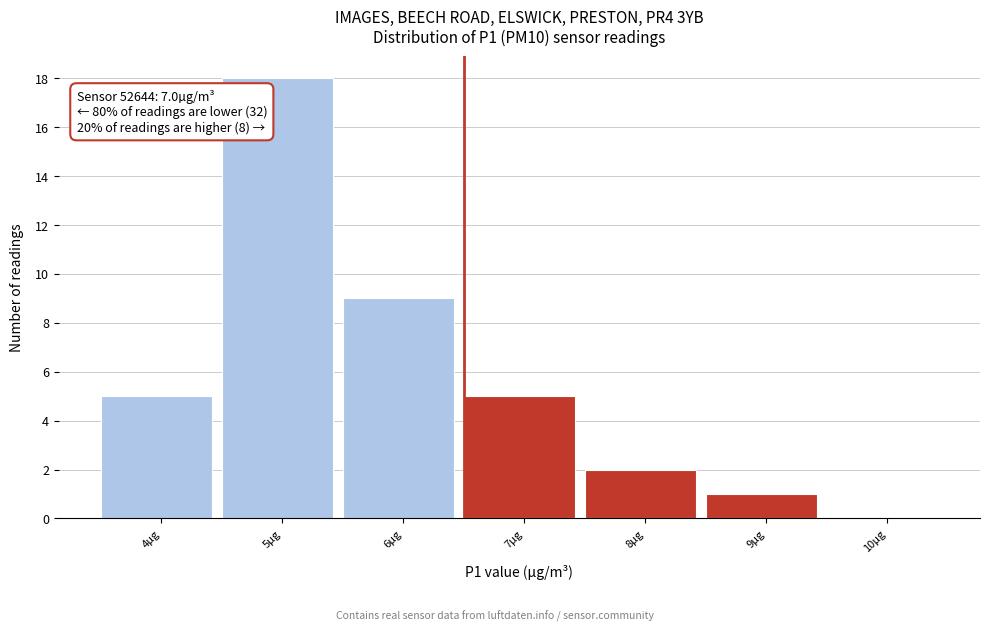

Reading left to right, transcribe all the data shown in this chart.

4µg=5	5µg=18	6µg=9	7µg=5	8µg=2	9µg=1	10µg=0